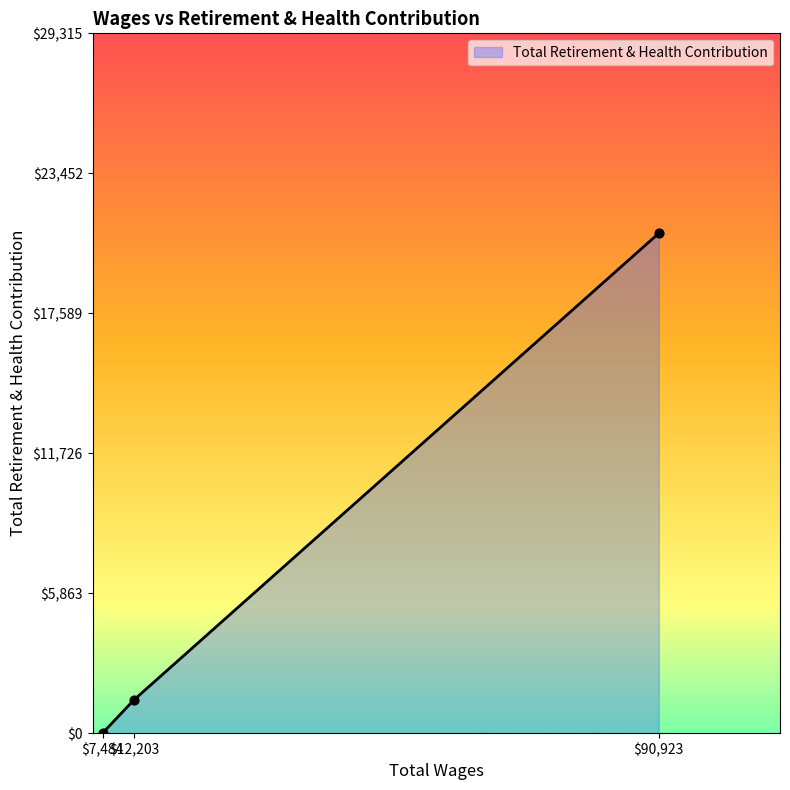

What is the maximum value shown in the chart?

20940